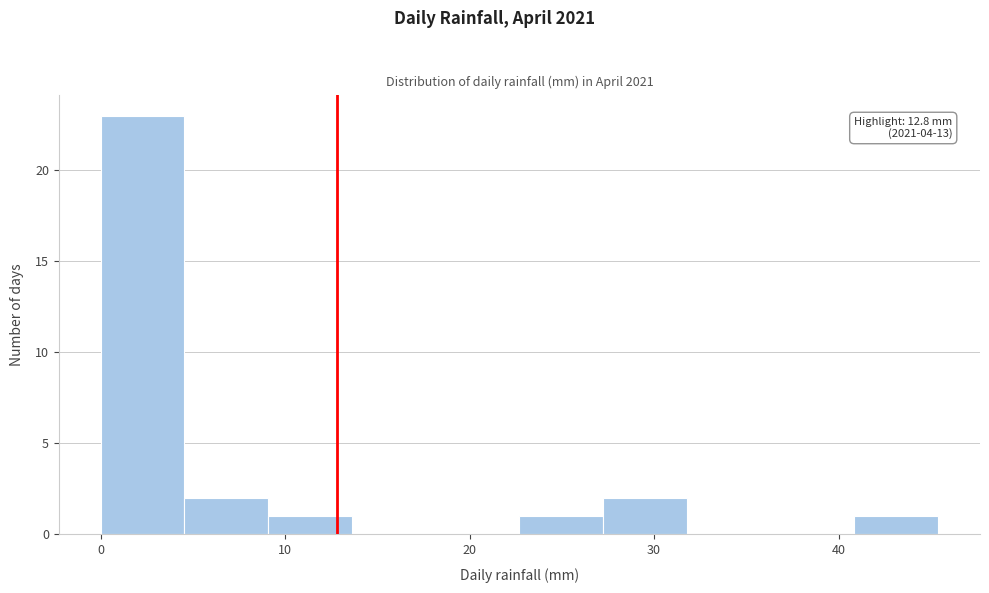

Which range on the x-axis has the tallest bar?

0 to 5